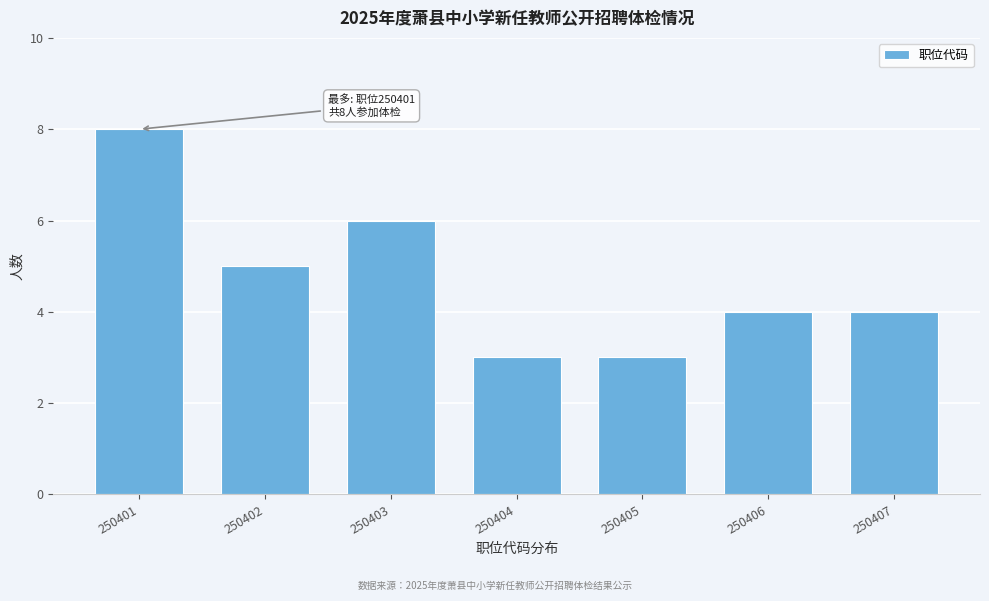

Reading right to left, what are all the values shown in this chart?

250407=4	250406=4	250405=3	250404=3	250403=6	250402=5	250401=8